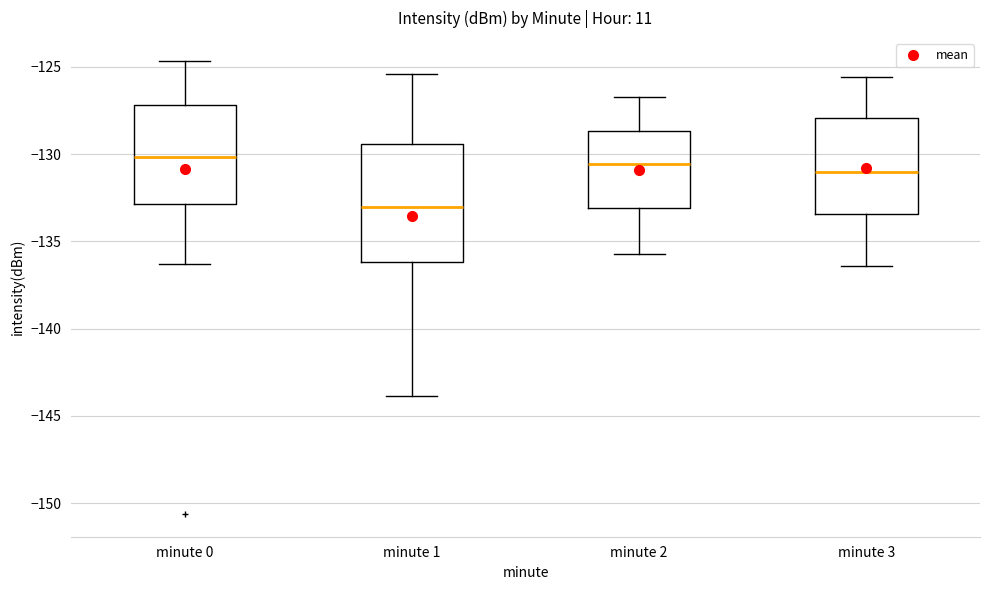

Reading left to right, read every box against the y-axis: the position of its median line, the range the box covers, and the ends of its whiskers. The values are not printed on the chart, so give them approximately, as read against the axis.

minute 0: median -130.0, box -133.0 to -127.0, whiskers -136.5 to -124.5
minute 1: median -133.0, box -136.0 to -129.5, whiskers -144.0 to -125.5
minute 2: median -130.5, box -133.0 to -128.5, whiskers -135.5 to -126.5
minute 3: median -131.0, box -133.5 to -128.0, whiskers -136.5 to -125.5